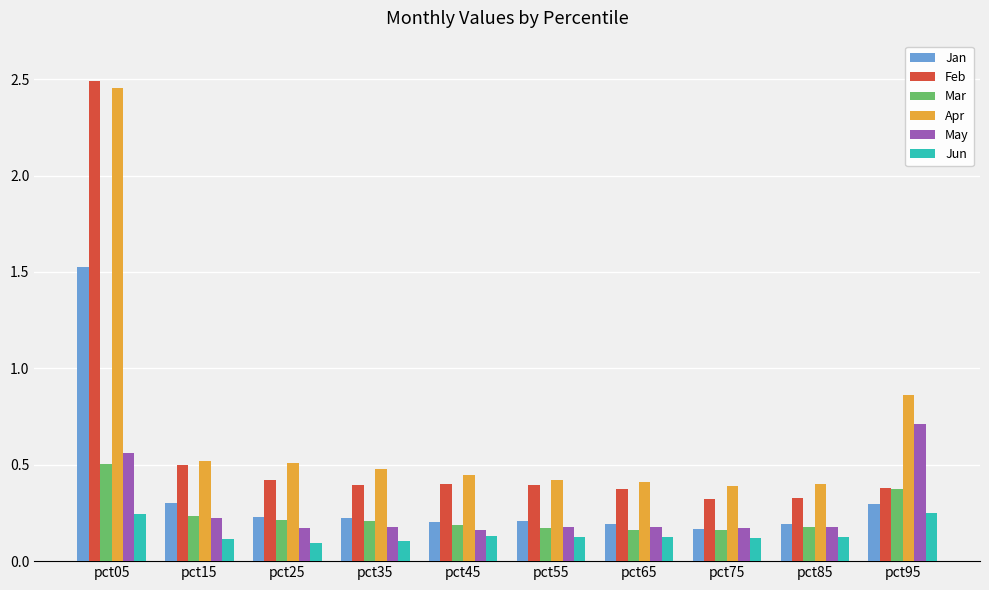

What is the sum of all Mar values?

2.4